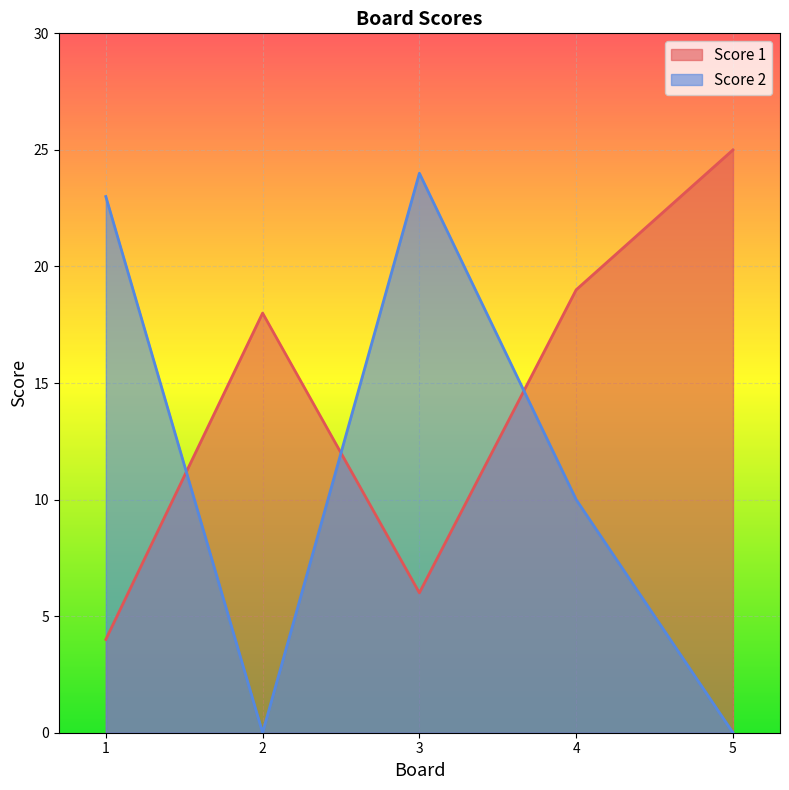

Reading left to right, list all the values displayed in this chart.

Score 1: 4	18	6	19	25
Score 2: 23	0	24	10	0